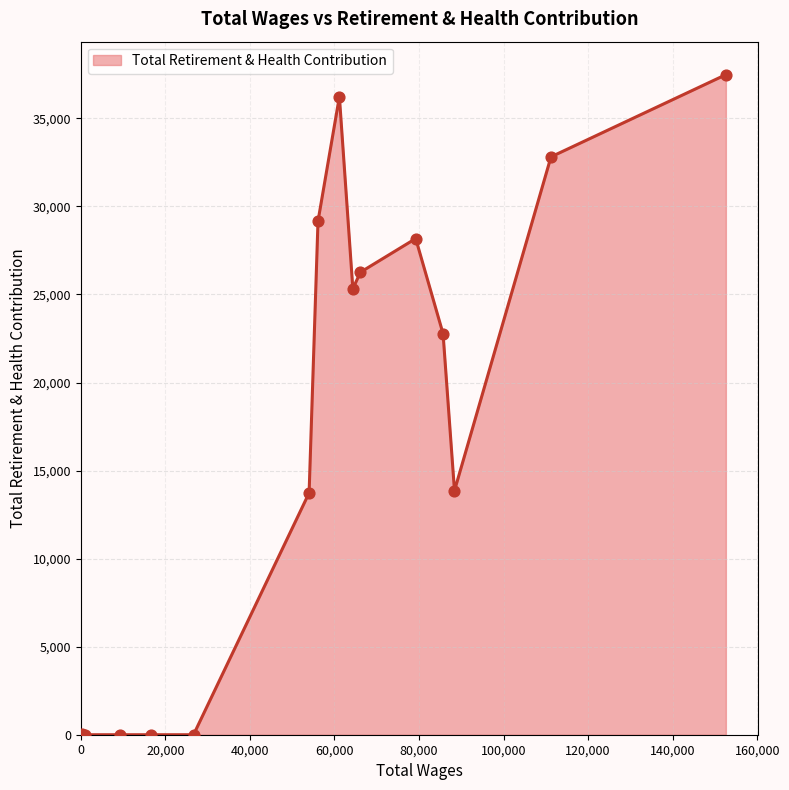

What is the maximum value shown in the chart?

37483